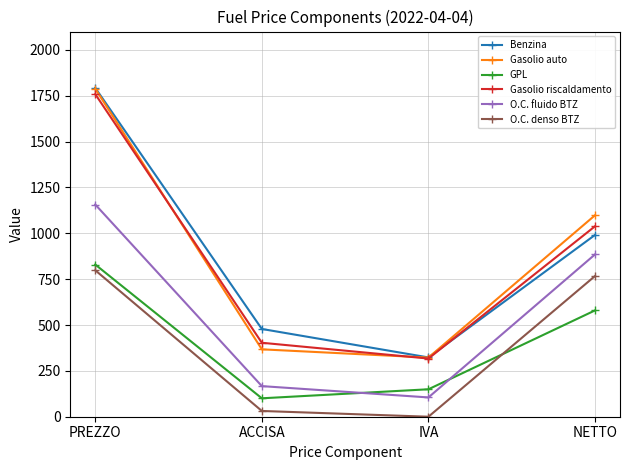

What is the lowest value of the Benzina series?

323.3